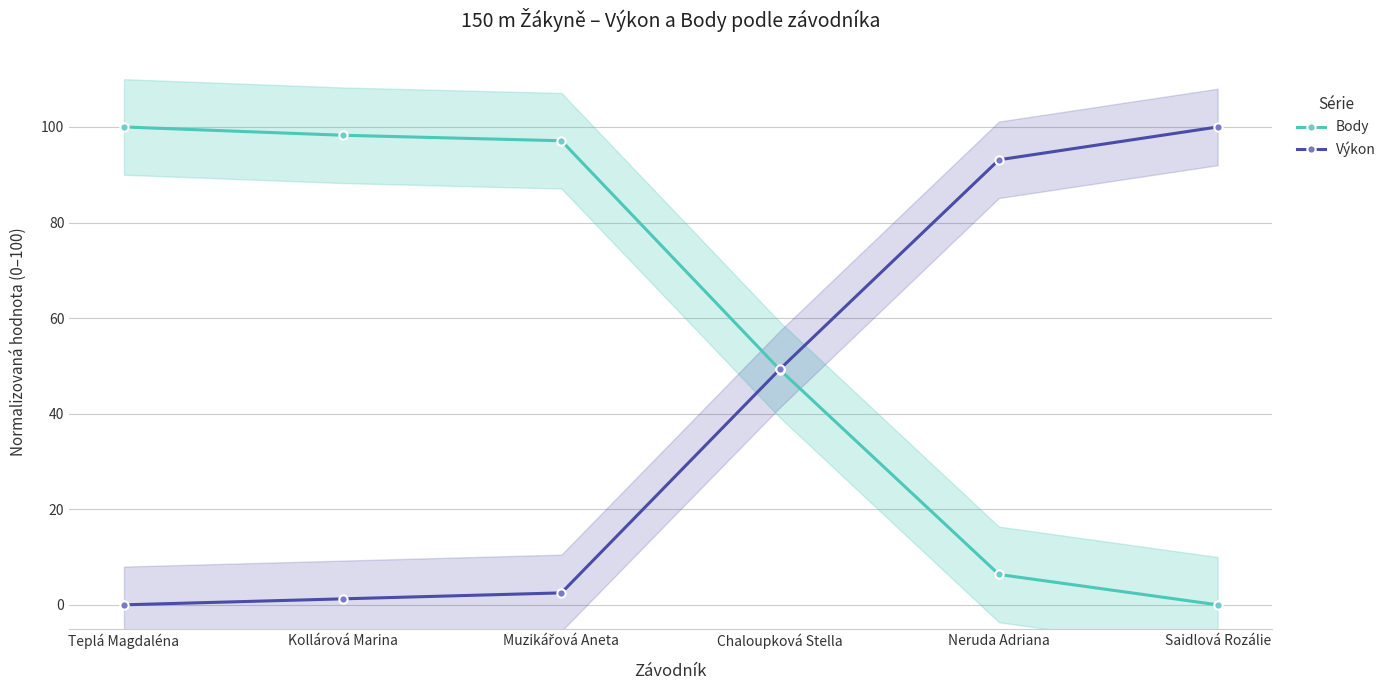

At how many categories does at least one series exceed 46?

6